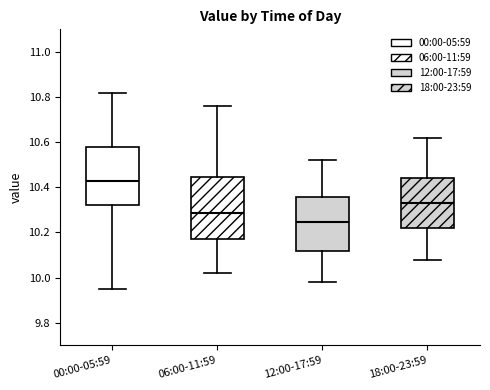

Reading left to right, read every box against the y-axis: the position of its median line, the range the box covers, and the ends of its whiskers. The values are not printed on the chart, so give them approximately, as read against the axis.

00:00-05:59: median 10.44, box 10.32 to 10.58, whiskers 9.96 to 10.82
06:00-11:59: median 10.28, box 10.18 to 10.44, whiskers 10.02 to 10.76
12:00-17:59: median 10.24, box 10.12 to 10.36, whiskers 9.98 to 10.52
18:00-23:59: median 10.34, box 10.22 to 10.44, whiskers 10.08 to 10.62